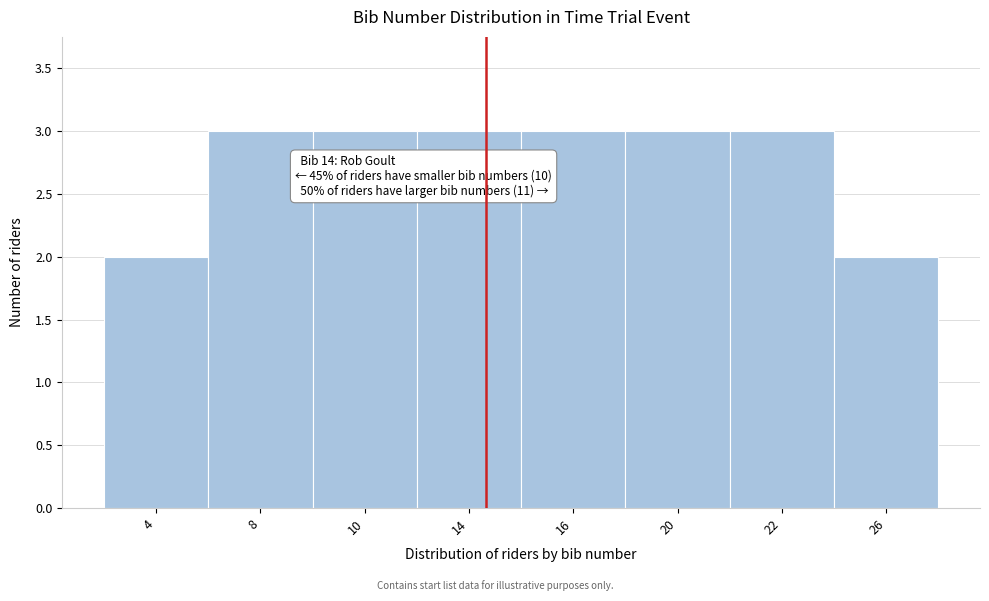

Reading right to left, transcribe all the data shown in this chart.

26=2	22=3	20=3	16=3	14=3	10=3	8=3	4=2